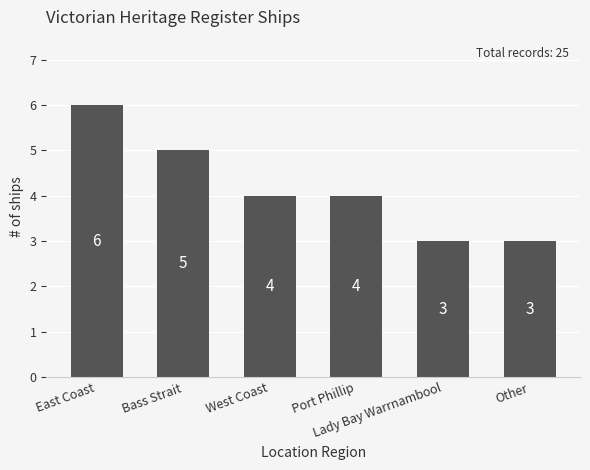

Between Lady Bay Warrnambool and Port Phillip, which is larger?

Port Phillip